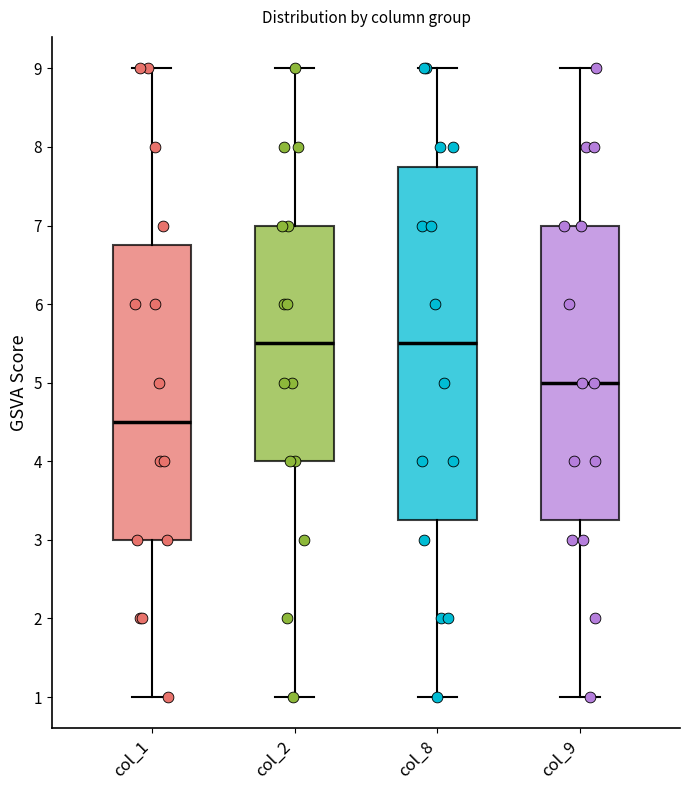

Which box's median line is the lowest?

col_1